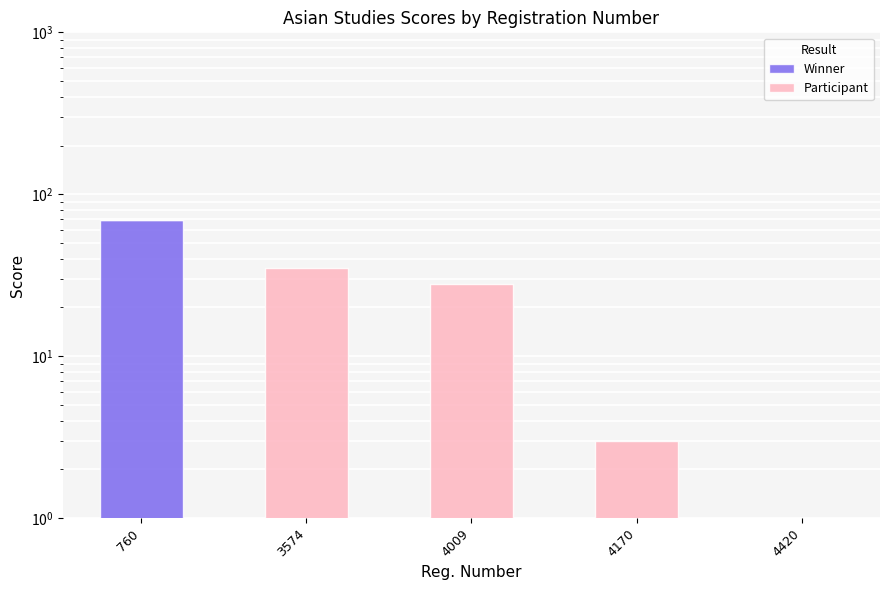

List the series in order of their overall mean, highest first.

Winner, Participant